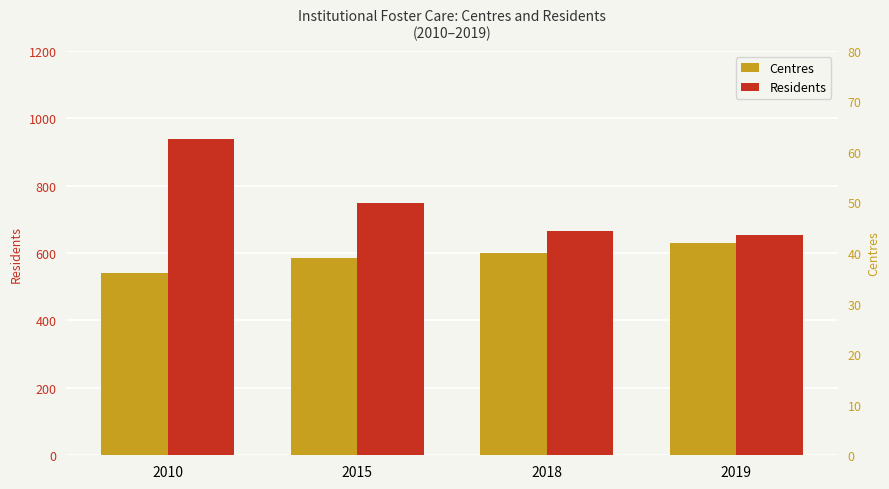

At which label does Centres reach its peak?

2019